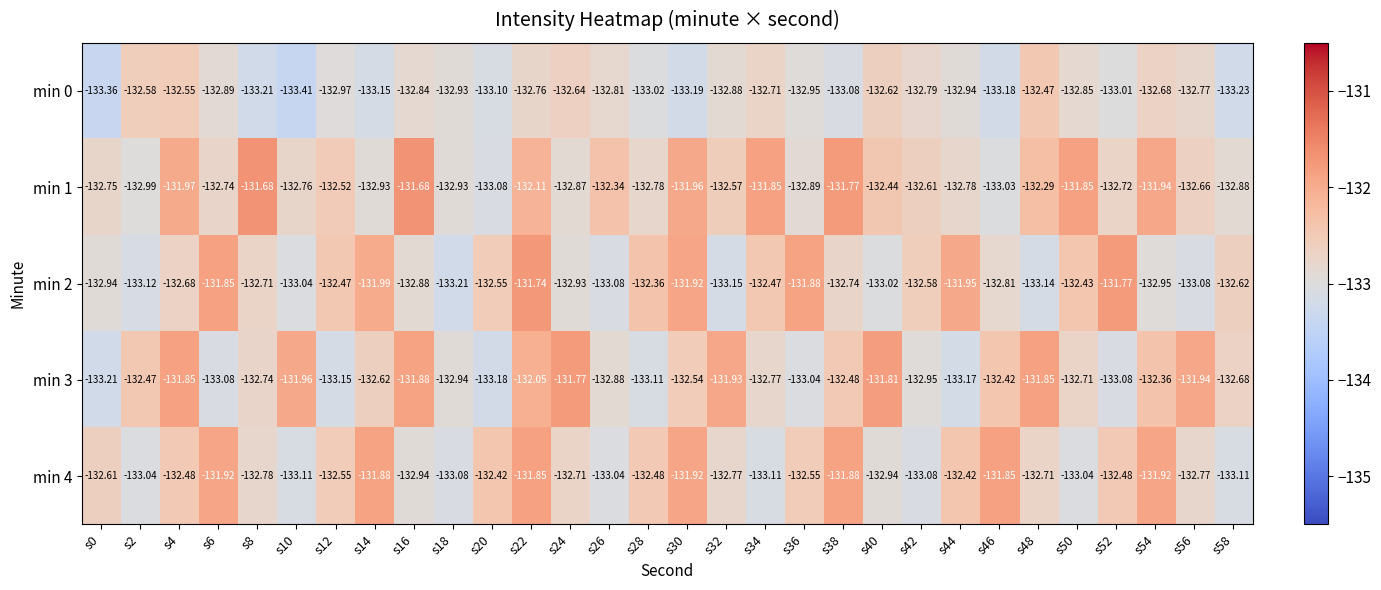

Is the value of min 4 at s2 greater than the value of min 1 at s34?

No